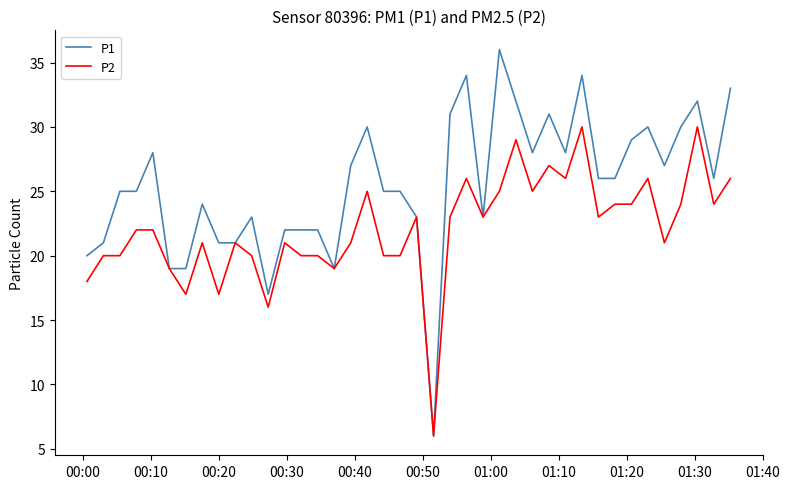

What is the maximum value for P1?

36